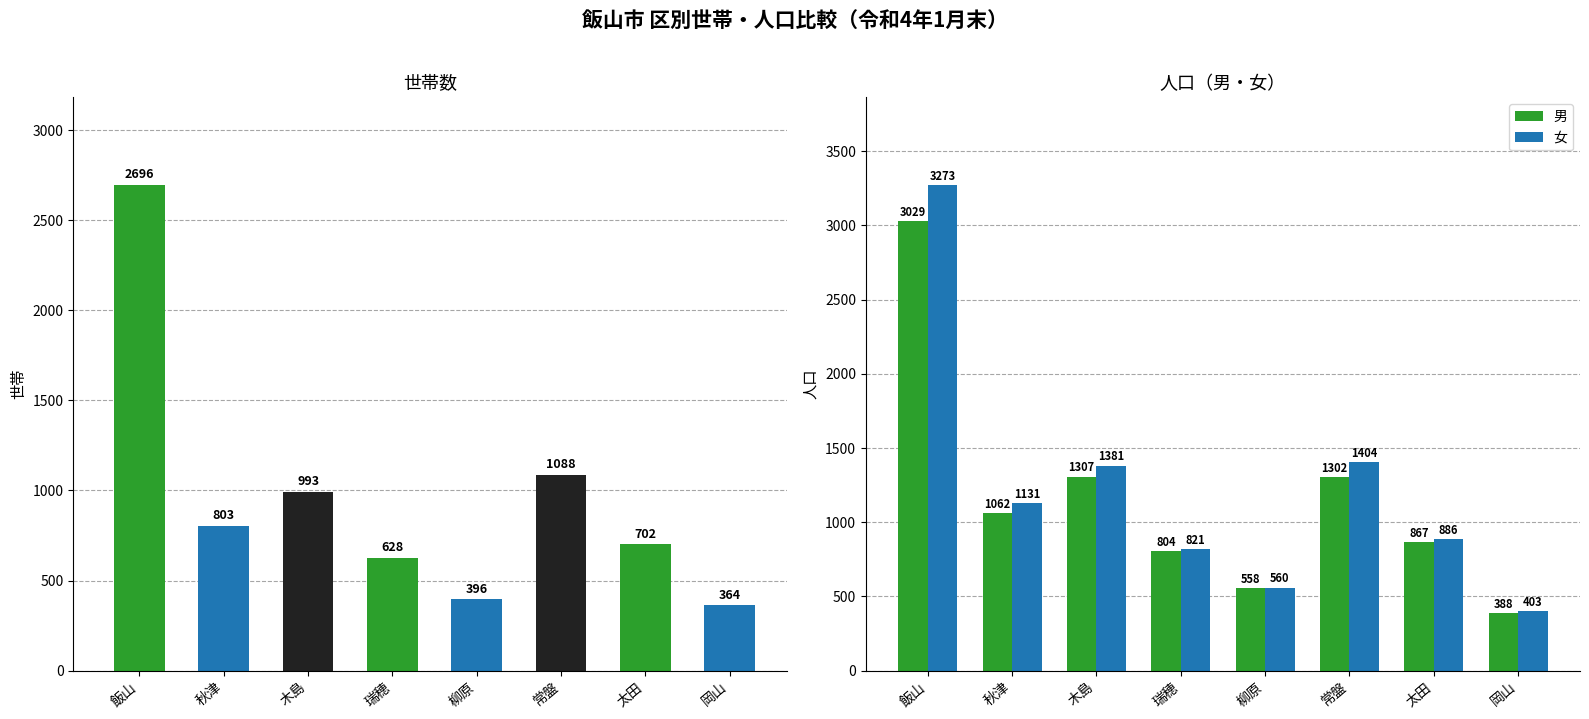

What is the approximate value of 男 at 常盤, to the nearest 10?

1300